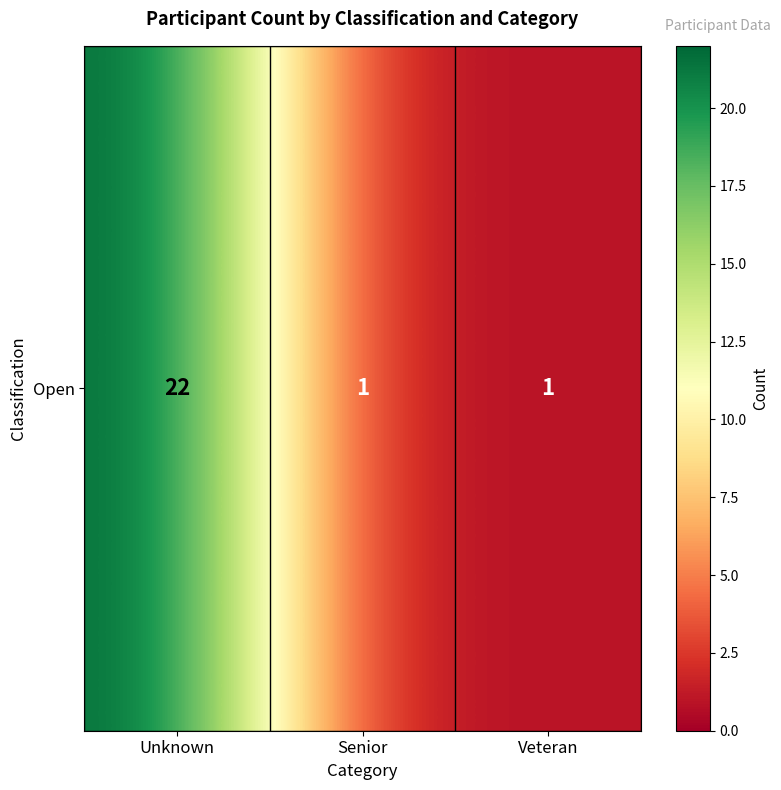

Is it true that the value at Senior is 1?

True